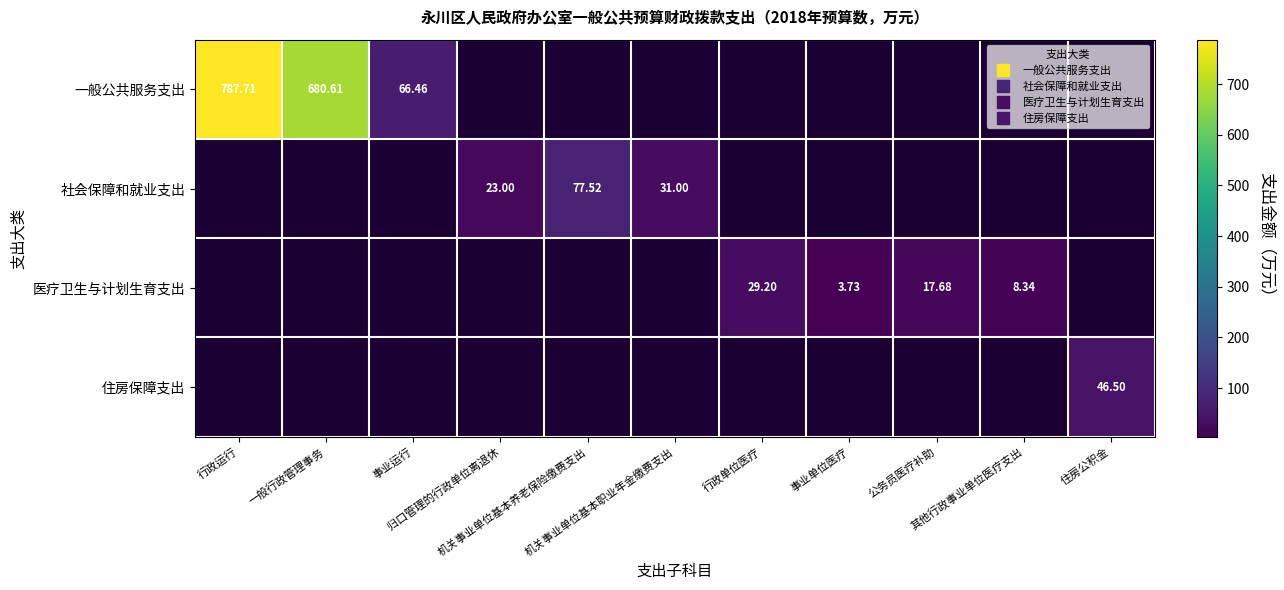

What value does the 住房保障支出 series have at 住房公积金?

46.5